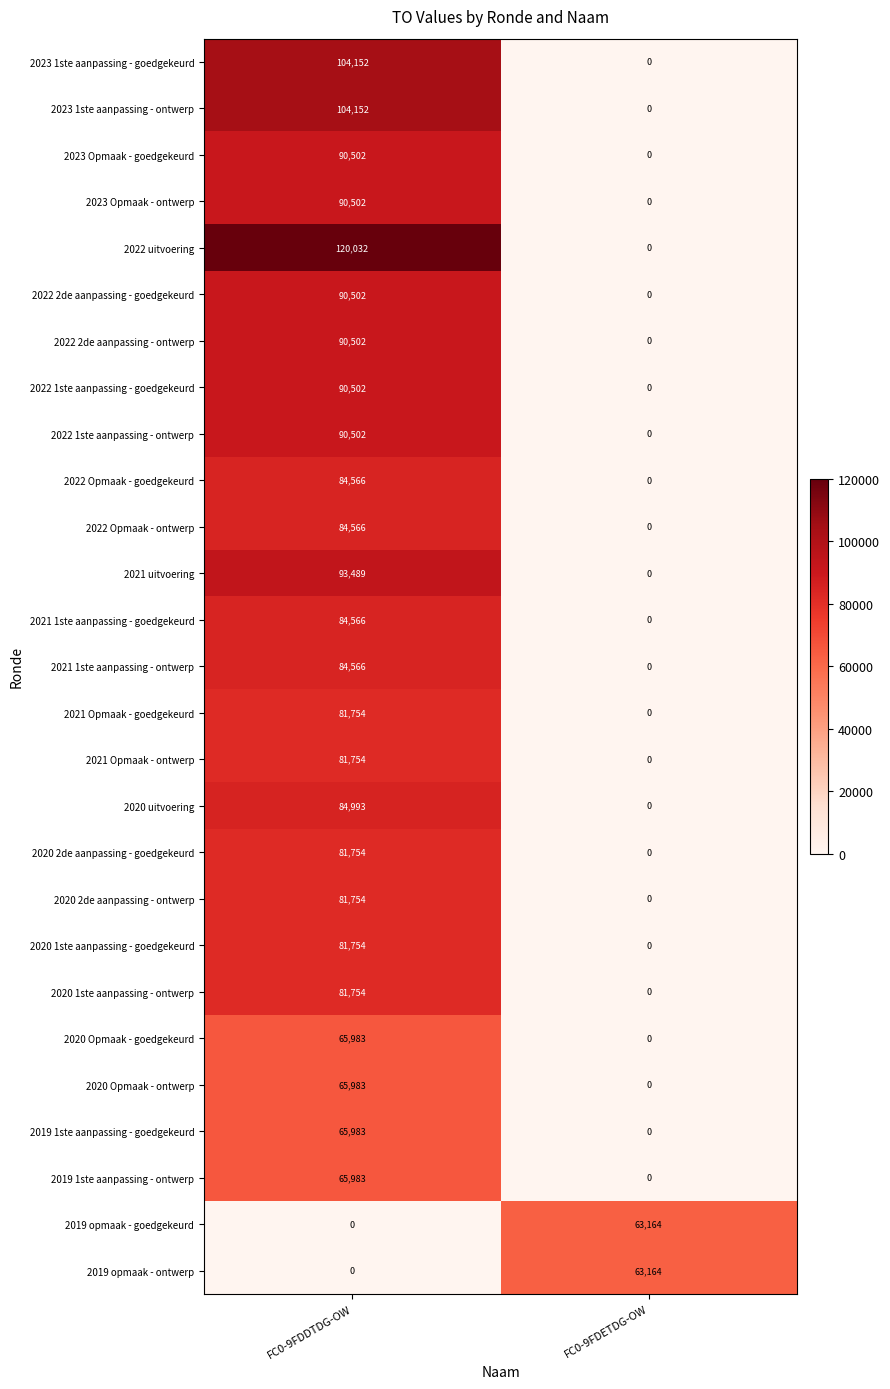

List the labels in order of 2020 1ste aanpassing - ontwerp value, smallest first.

FC0-9FDETDG-OW, FC0-9FDDTDG-OW